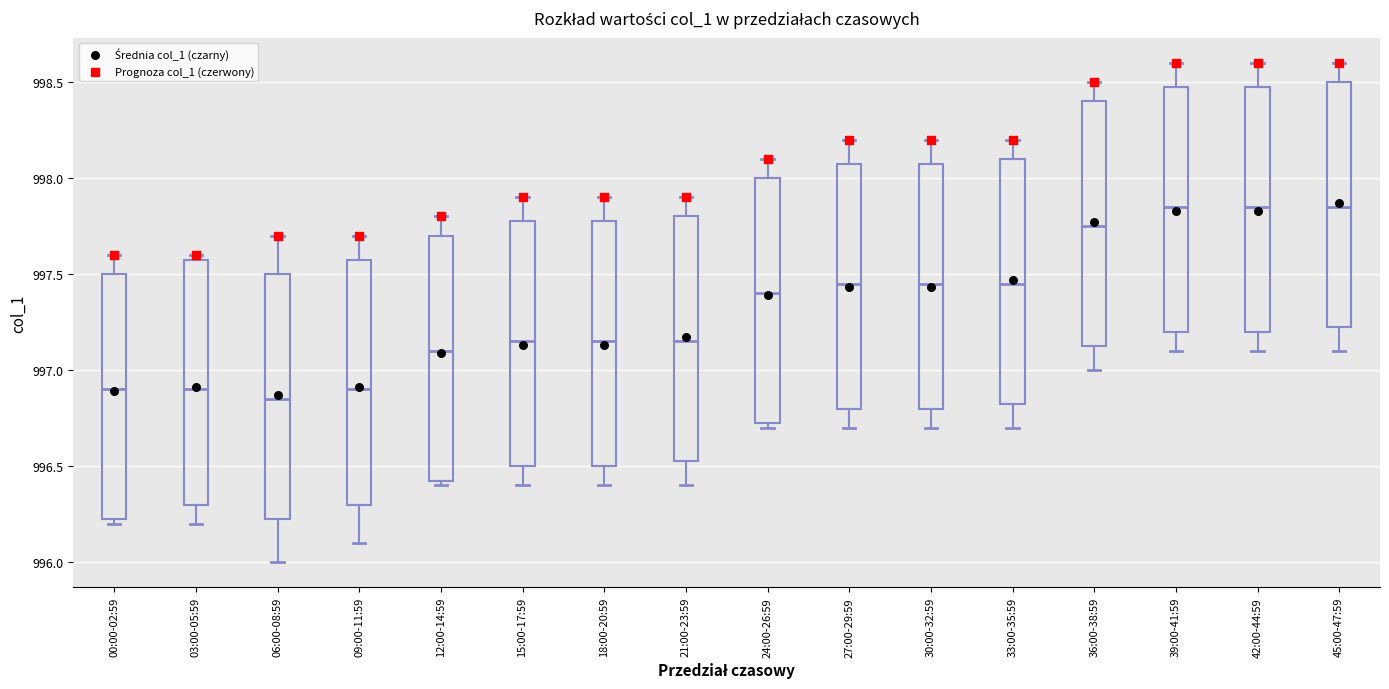

Reading left to right, transcribe this box plot: for each box, give where its median line is, the range the box spans, and where its two whiskers end, as read against the y-axis. The values are not printed on the chart, so give them approximately, as read against the axis.

00:00-02:59: median 996.90, box 996.25 to 997.50, whiskers 996.20 to 997.60
03:00-05:59: median 996.90, box 996.30 to 997.60, whiskers 996.20 to 997.60 (just above the box's upper edge)
06:00-08:59: median 996.85, box 996.25 to 997.50, whiskers 996.00 to 997.70
09:00-11:59: median 996.90, box 996.30 to 997.60, whiskers 996.10 to 997.70
12:00-14:59: median 997.10, box 996.45 to 997.70, whiskers 996.40 to 997.80
15:00-17:59: median 997.15, box 996.50 to 997.80, whiskers 996.40 to 997.90
18:00-20:59: median 997.15, box 996.50 to 997.80, whiskers 996.40 to 997.90
21:00-23:59: median 997.15, box 996.55 to 997.80, whiskers 996.40 to 997.90
24:00-26:59: median 997.40, box 996.75 to 998.00, whiskers 996.70 to 998.10
27:00-29:59: median 997.45, box 996.80 to 998.10, whiskers 996.70 to 998.20
30:00-32:59: median 997.45, box 996.80 to 998.10, whiskers 996.70 to 998.20
33:00-35:59: median 997.45, box 996.85 to 998.10, whiskers 996.70 to 998.20
36:00-38:59: median 997.75, box 997.15 to 998.40, whiskers 997.00 to 998.50
39:00-41:59: median 997.85, box 997.20 to 998.50, whiskers 997.10 to 998.60
42:00-44:59: median 997.85, box 997.20 to 998.50, whiskers 997.10 to 998.60
45:00-47:59: median 997.85, box 997.25 to 998.50, whiskers 997.10 to 998.60